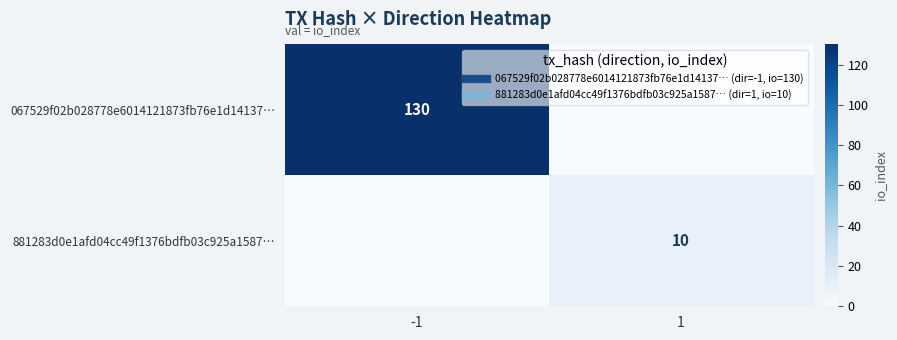

What is the spread (max minus min) of values at -1?

130